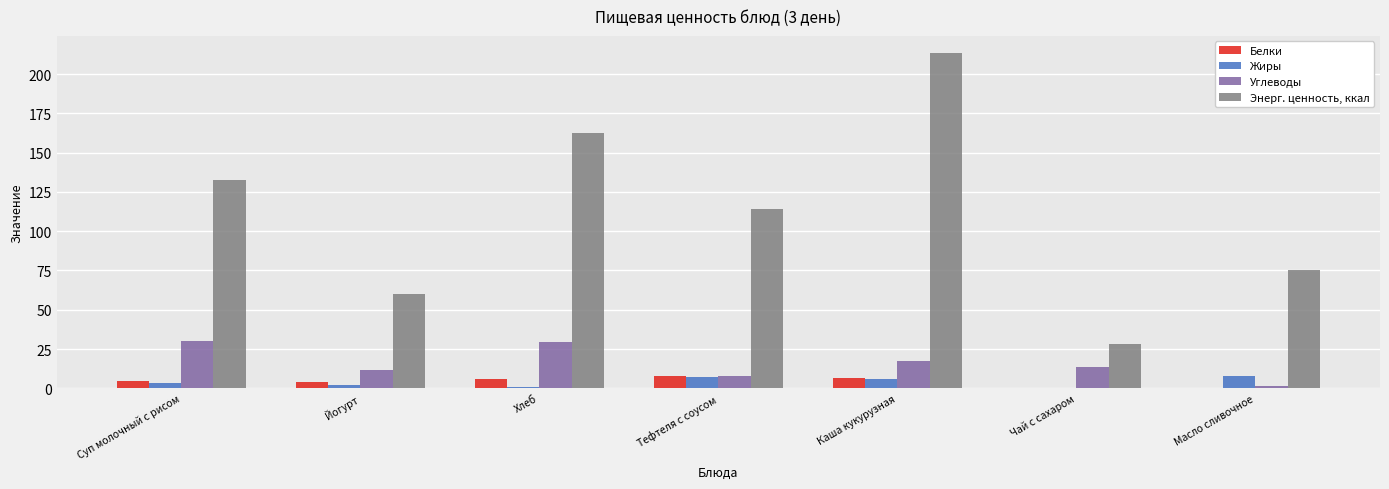

Between Тефтеля с соусом and Каша кукурузная, which series saw the biggest shift?

Энерг. ценность, ккал